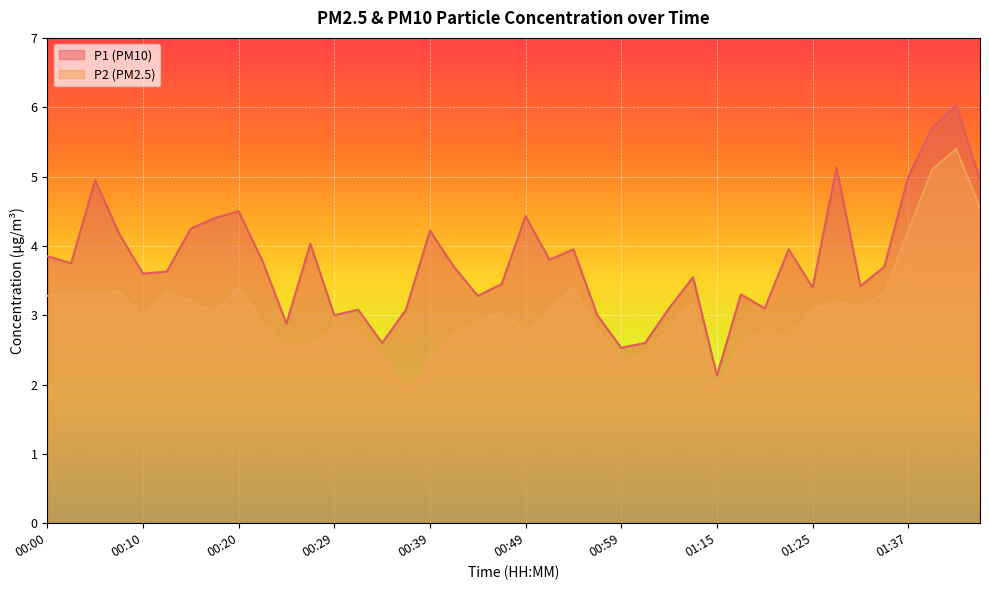

Reading left to right, list all the values displayed in this chart.

P1: 00:00=3.9	00:03=3.8	00:05=5.0	00:07=4.2	00:10=3.6	00:12=3.6	00:15=4.2	00:17=4.4	00:20=4.5	00:22=3.8	00:25=2.9	00:27=4.0	00:29=3.0	00:32=3.1	00:34=2.6	00:37=3.1	00:39=4.2	00:42=3.7	00:44=3.3	00:46=3.5	00:49=4.4	00:51=3.8	00:54=4.0	00:56=3.0	00:59=2.5	01:01=2.6	01:03=3.1	01:06=3.5	01:15=2.1	01:17=3.3	01:20=3.1	01:22=4.0	01:25=3.4	01:30=5.1	01:32=3.4	01:35=3.7	01:37=5.0	01:40=5.7	01:42=6.0	01:45=5.0
P2: 00:00=3.3	00:03=3.3	00:05=3.3	00:07=3.3	00:10=3.0	00:12=3.3	00:15=3.2	00:17=3.0	00:20=3.4	00:22=2.9	00:25=2.5	00:27=2.6	00:29=2.8	00:32=2.8	00:34=2.4	00:37=1.9	00:39=2.3	00:42=2.8	00:44=2.9	00:46=3.0	00:49=2.8	00:51=3.1	00:54=3.4	00:56=2.8	00:59=2.3	01:01=2.4	01:03=2.8	01:06=3.2	01:15=1.9	01:17=2.6	01:20=2.8	01:22=2.7	01:25=3.1	01:30=3.2	01:32=3.1	01:35=3.3	01:37=4.2	01:40=5.1	01:42=5.4	01:45=4.5